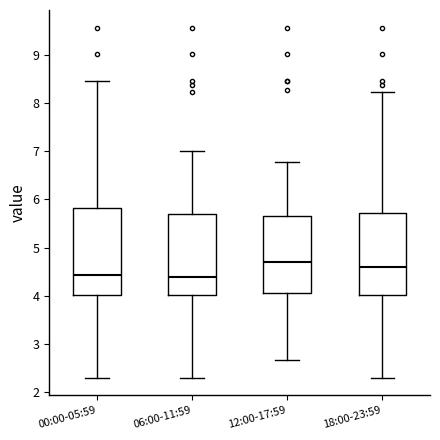

Which box is the tallest, from its lower edge to its upper edge?

00:00-05:59